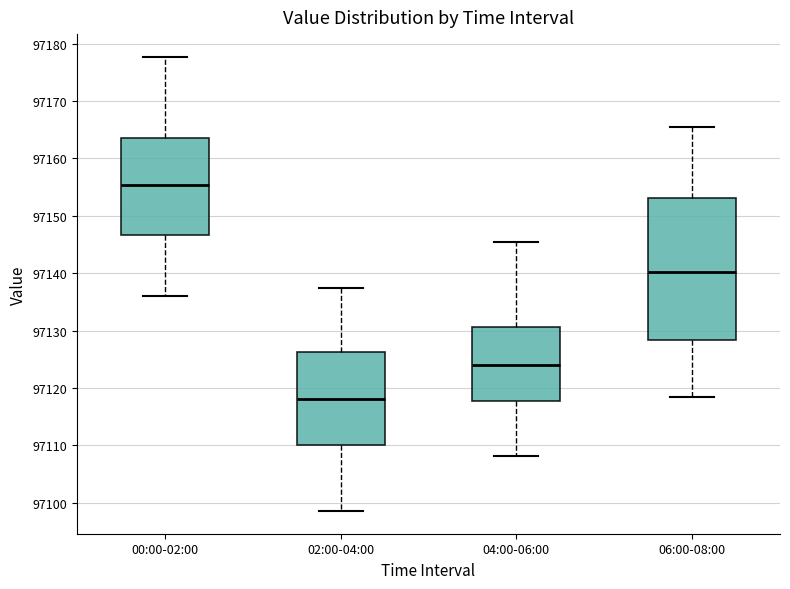

Which box's median line is the lowest?

02:00-04:00